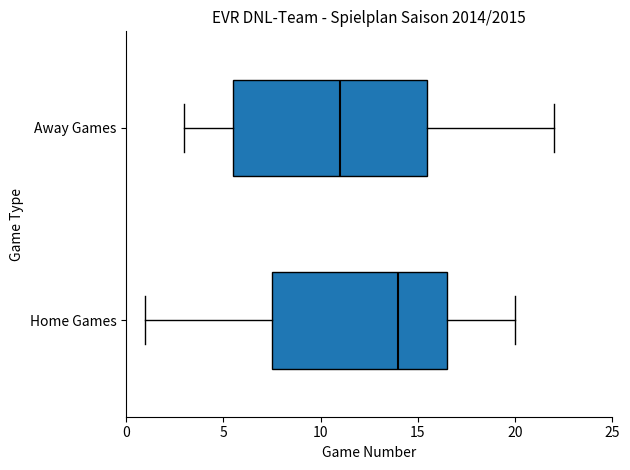

Which box's median line is the furthest to the left?

Away Games